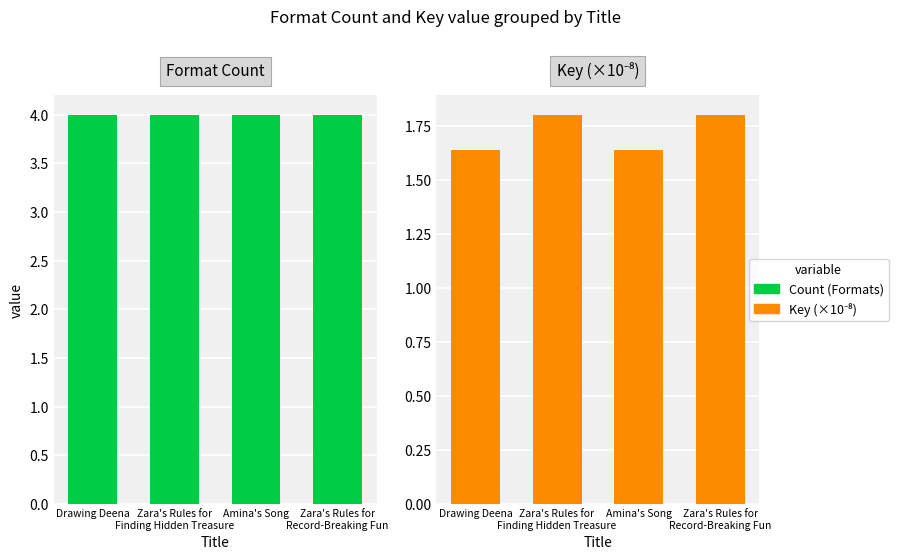

What is the minimum value for Count (Formats)?

4.0